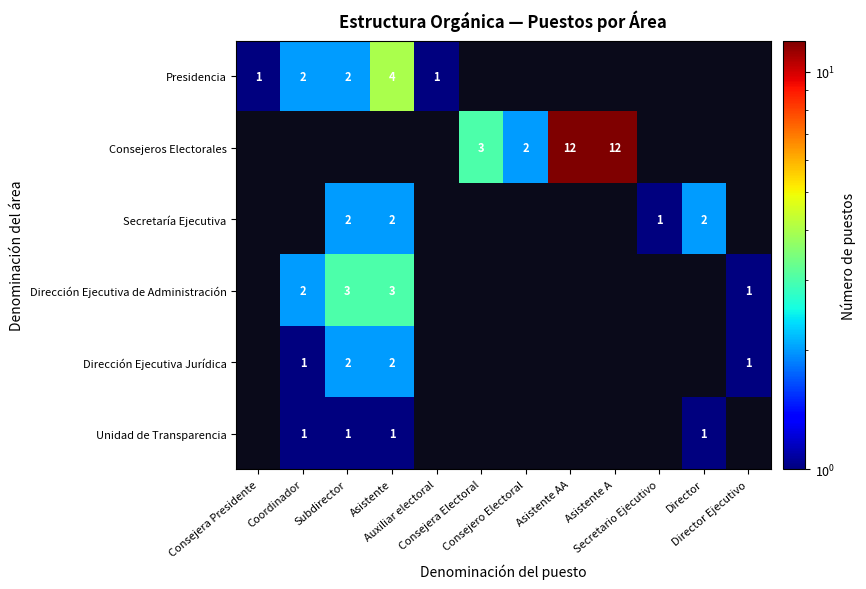

What is the difference between the highest and lowest values at Coordinador?

1.0